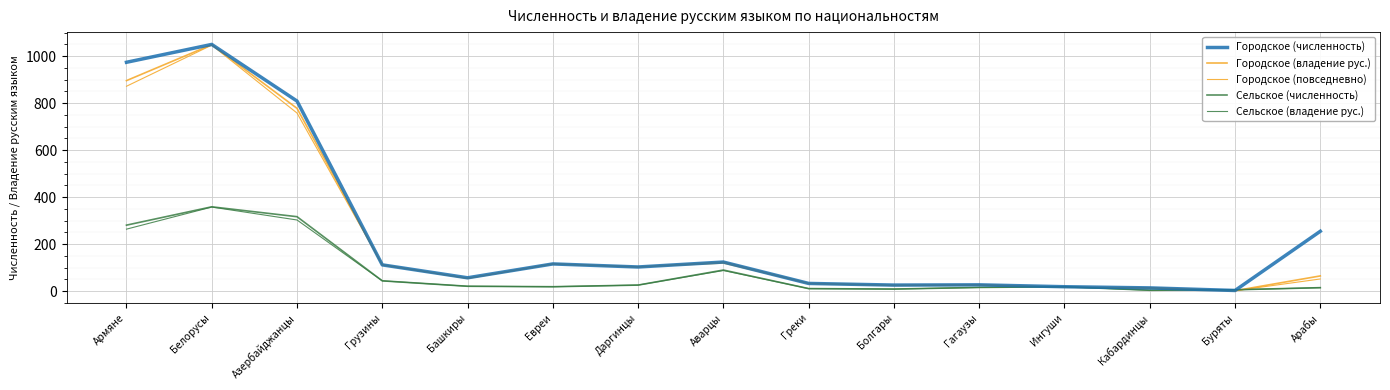

At how many categories does at least one series exceed 565?

3